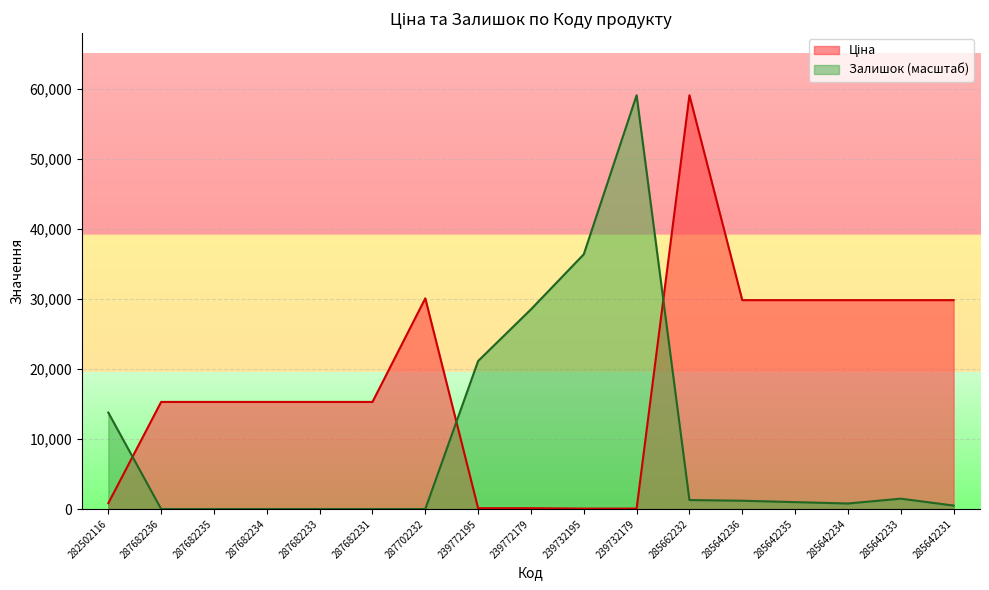

Reading right to left, what are all the values shown in this chart?

Ціна: 285642231=29819.2	285642233=29819.2	285642234=29819.2	285642235=29819.2	285642236=29819.2	285662232=59075.7	239732179=57.7	239732195=57.7	239772179=115.4	239772195=115.4	287702232=30077.8	287682231=15288.0	287682233=15288.0	287682234=15288.0	287682235=15288.0	287682236=15288.0	282502116=827.6
Залишок: 285642231=491.5	285642233=1474.4	285642234=786.4	285642235=983.0	285642236=1179.5	285662232=1277.8	239732179=59075.7	239732195=36369.4	239772179=28505.8	239772195=21133.6	287702232=0.0	287682231=0.0	287682233=0.0	287682234=0.0	287682235=0.0	287682236=0.0	282502116=13761.4